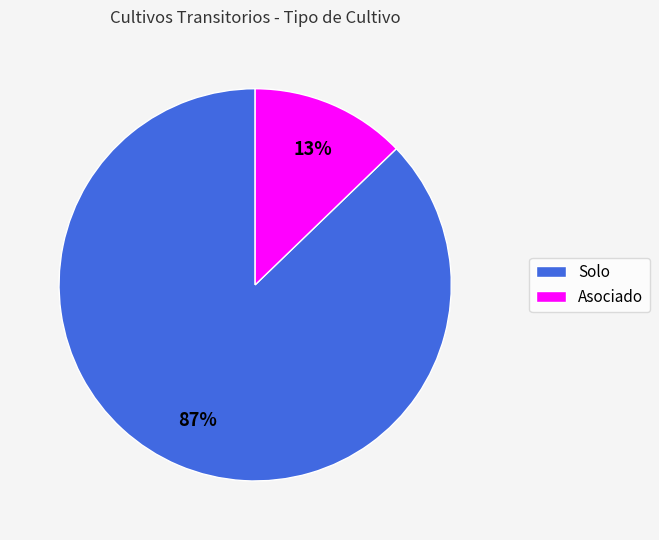

To the nearest percent, what percentage of the pie is Solo?

87%